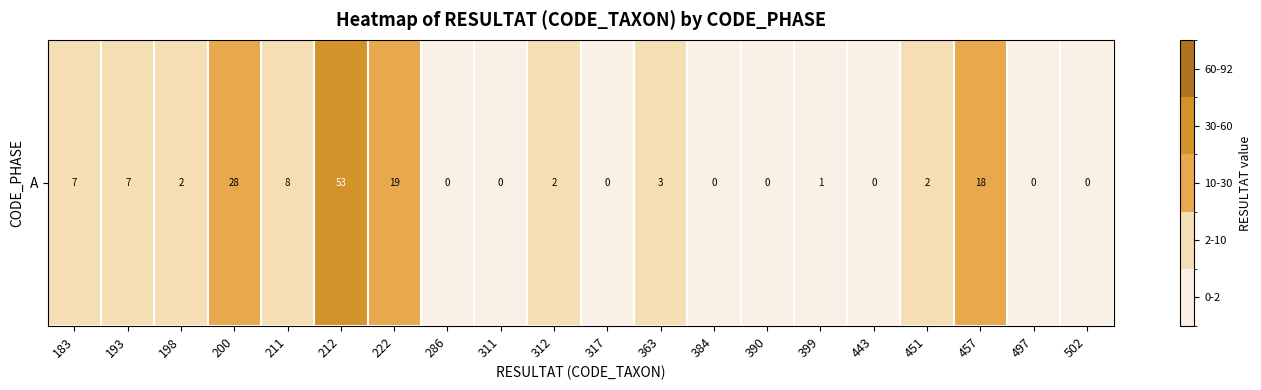

The value at 451 is 2. True or false?

True